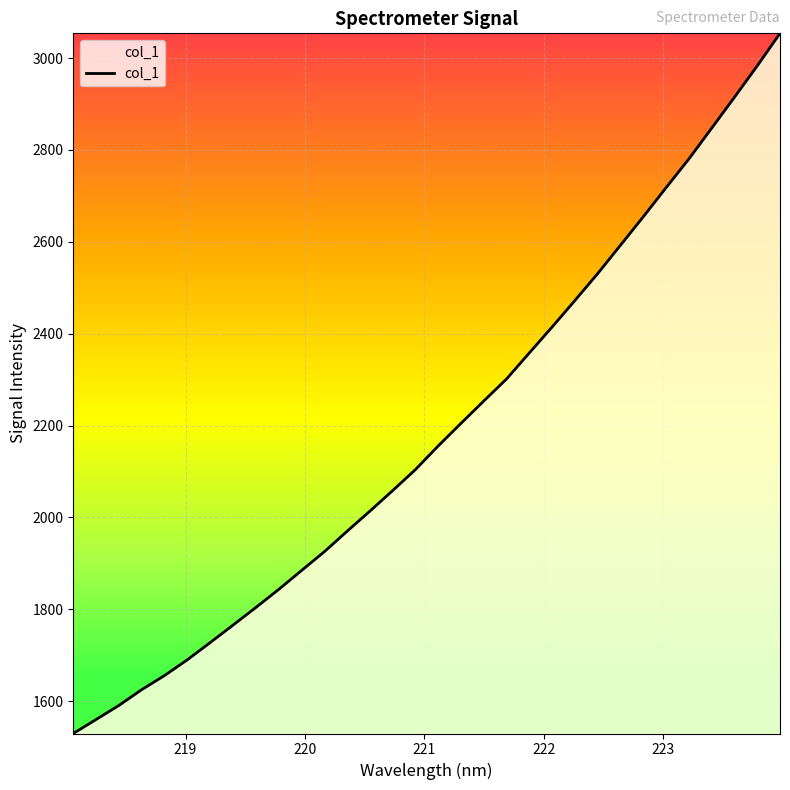

What is the difference between the maximum and minimum values?

1524.7